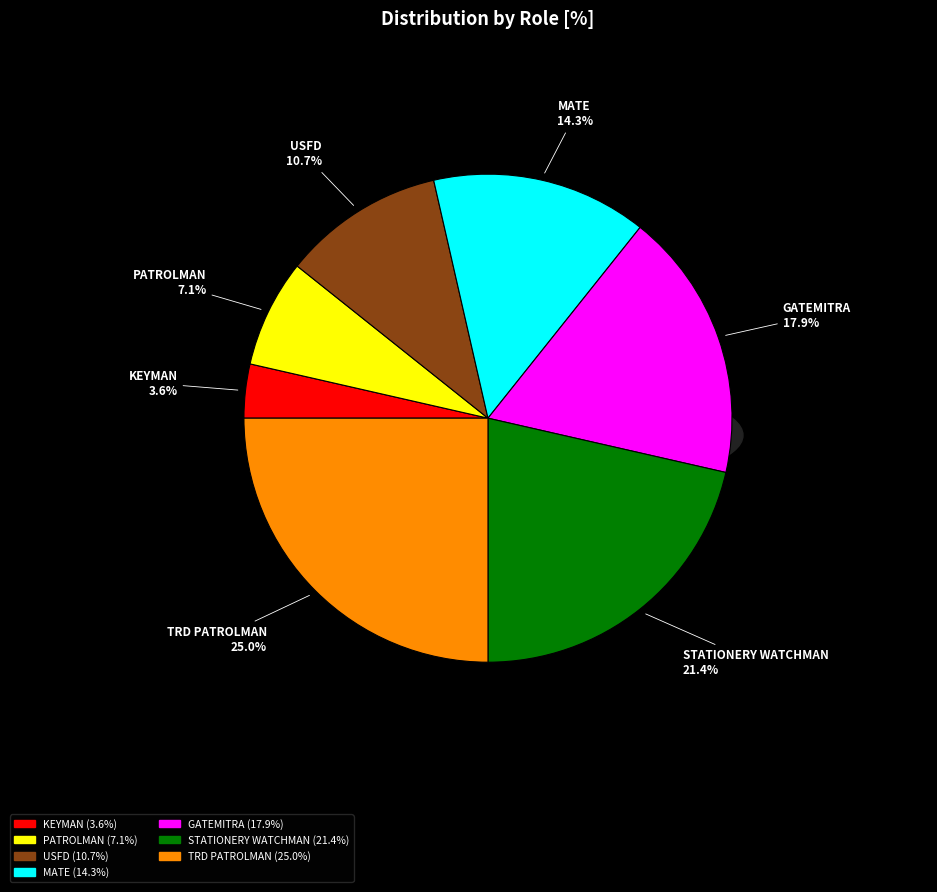

Which slice is the smallest?

KEYMAN